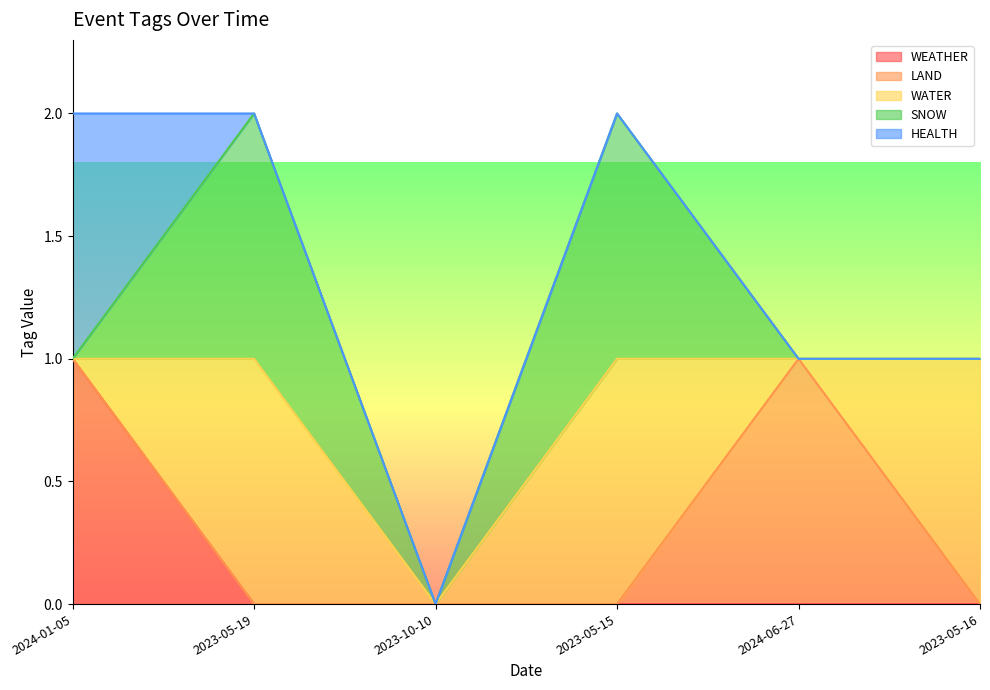

Between 2023-10-10 and 2023-05-15, which is larger?

2023-10-10